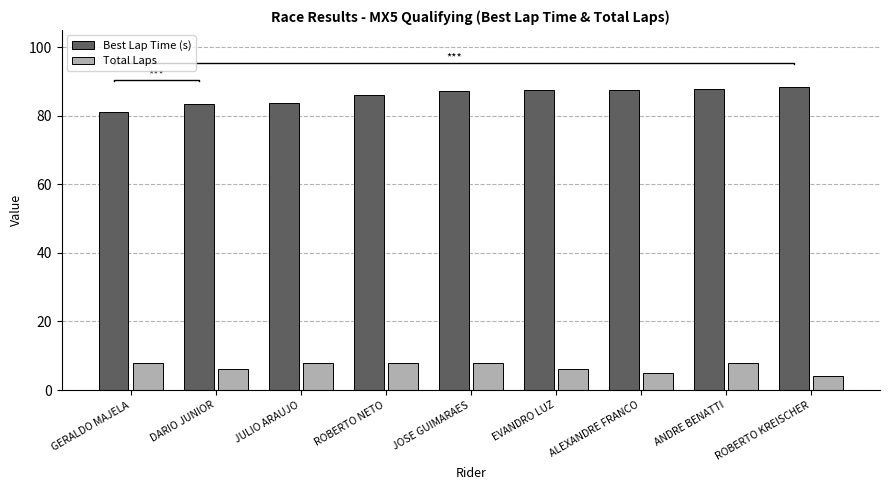

What are all the series names shown in the legend?

Best Lap Time (s), Total Laps